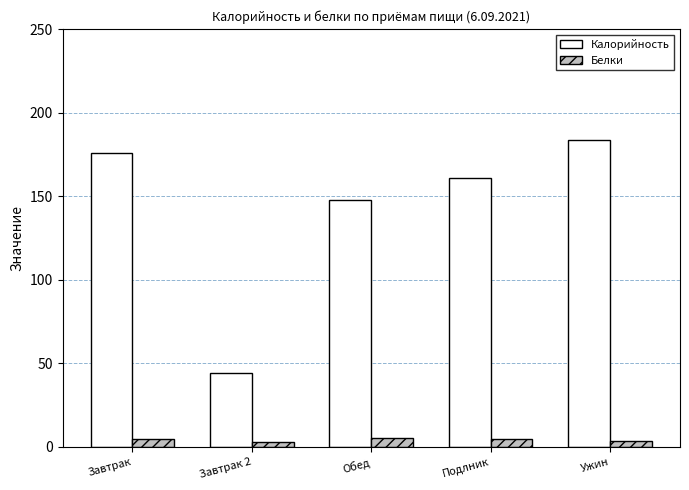

What is the difference between the second highest and minimum values in the Белки series?

2.0